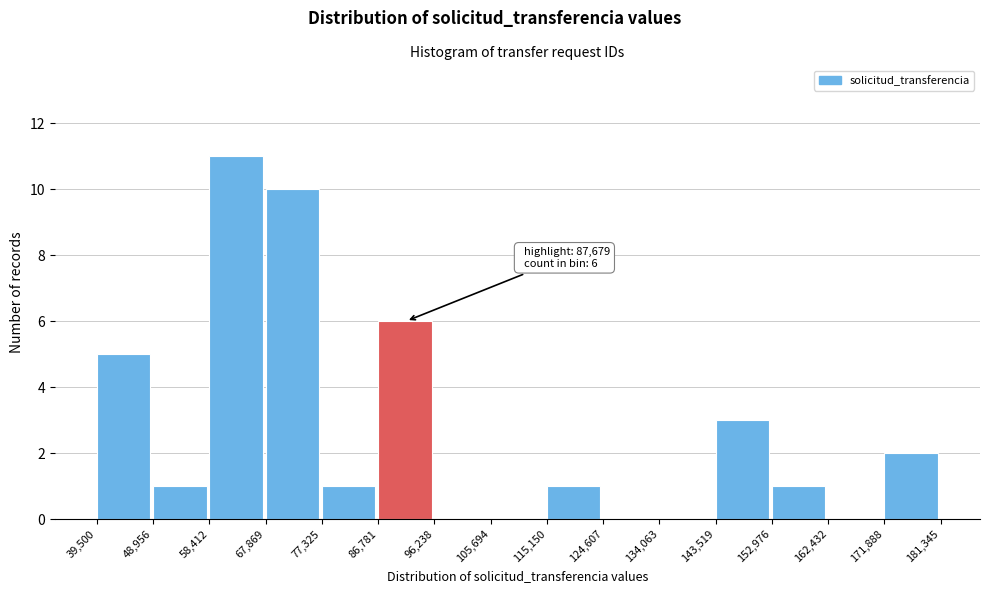

Which range on the x-axis has the tallest bar?

58,412 to 67,869